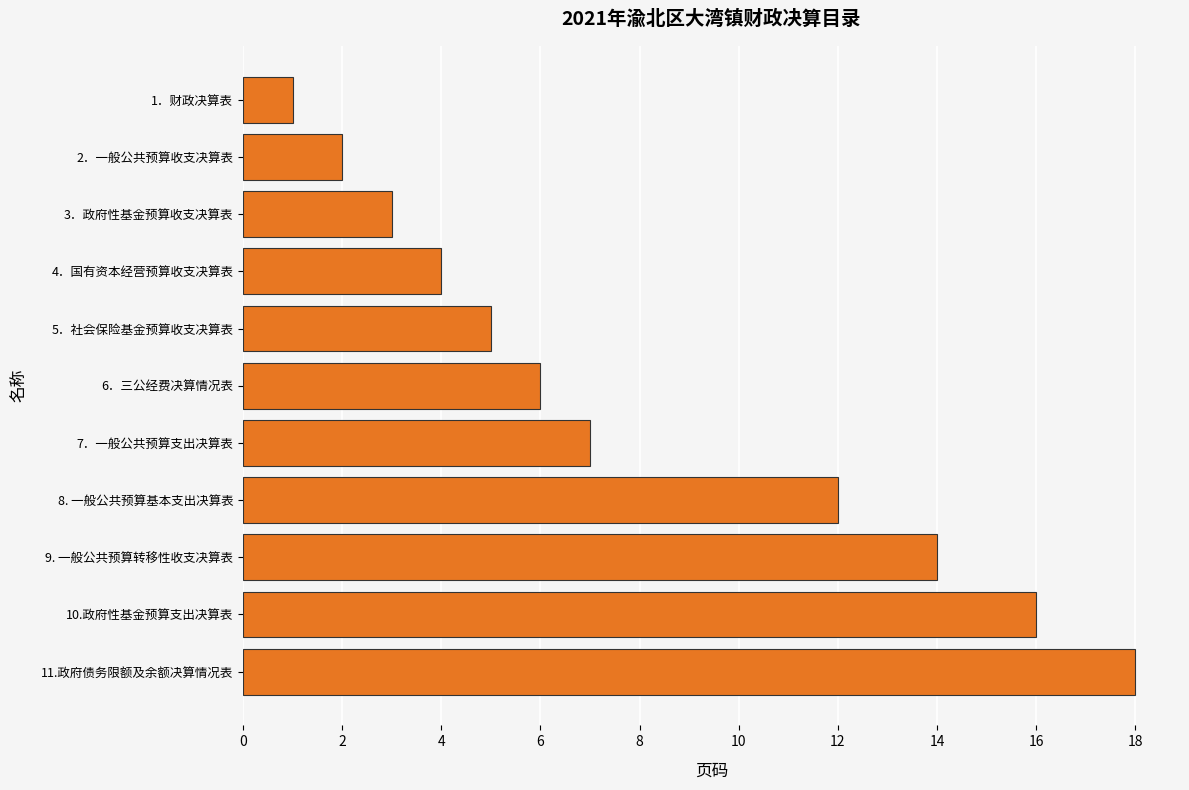

Does the chart contain stacked bars?

No